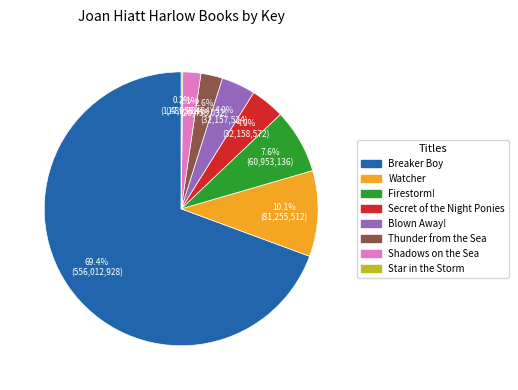

Is the sum of Shadows on the Sea and Breaker Boy greater than half?

Yes